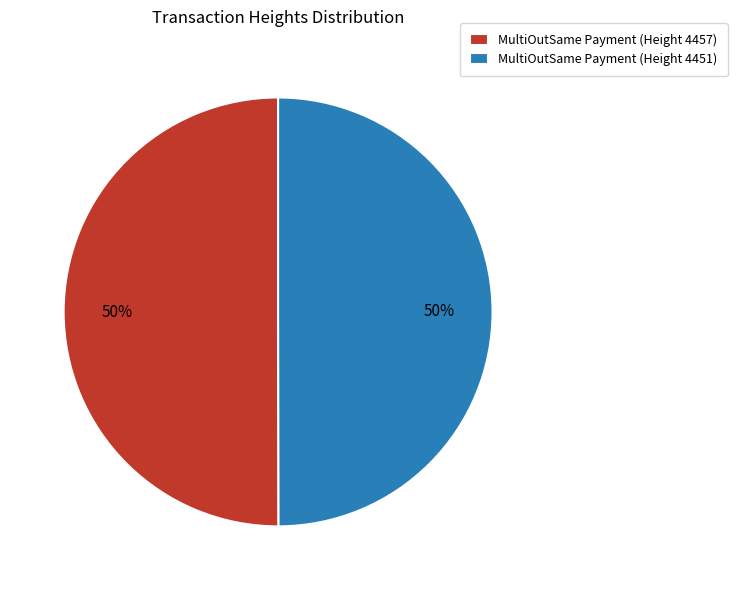

Approximately how many times larger is the value at MultiOutSame Payment (Height 4457) compared to MultiOutSame Payment (Height 4451)?

1.0